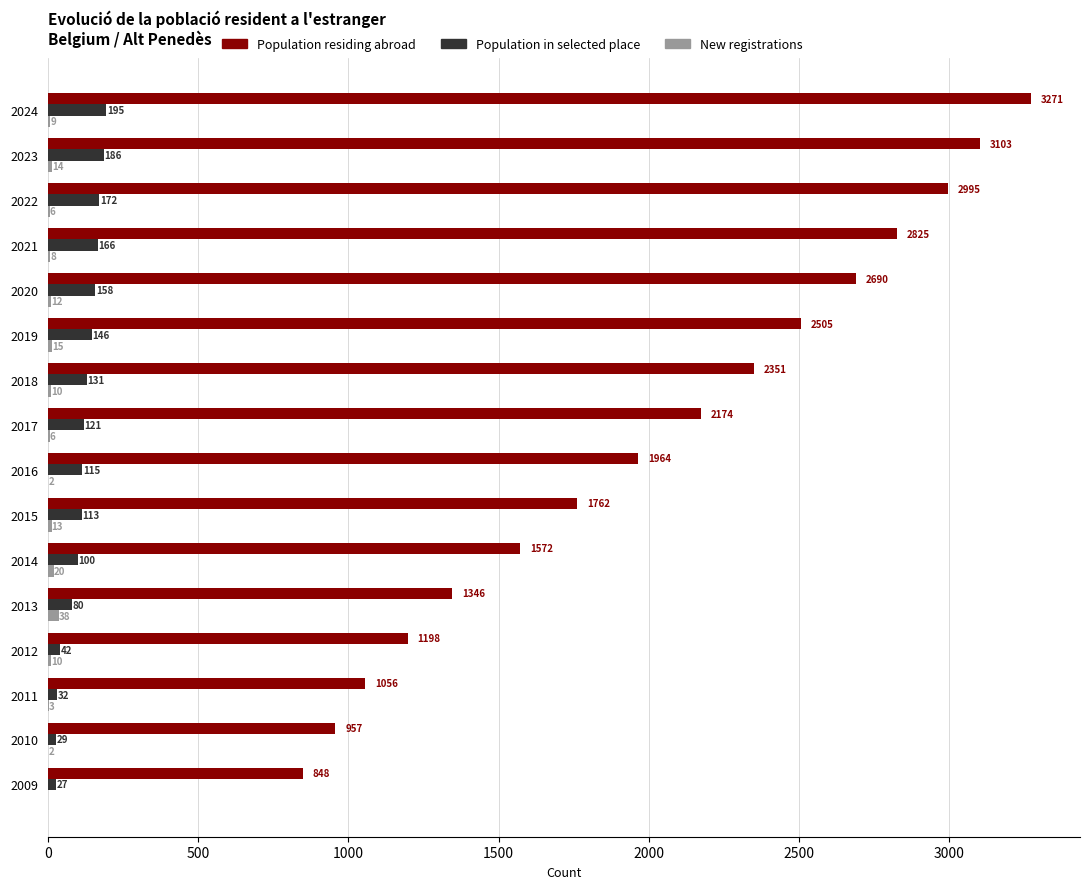

Which category has the highest value in the Population in selected place series?

2024